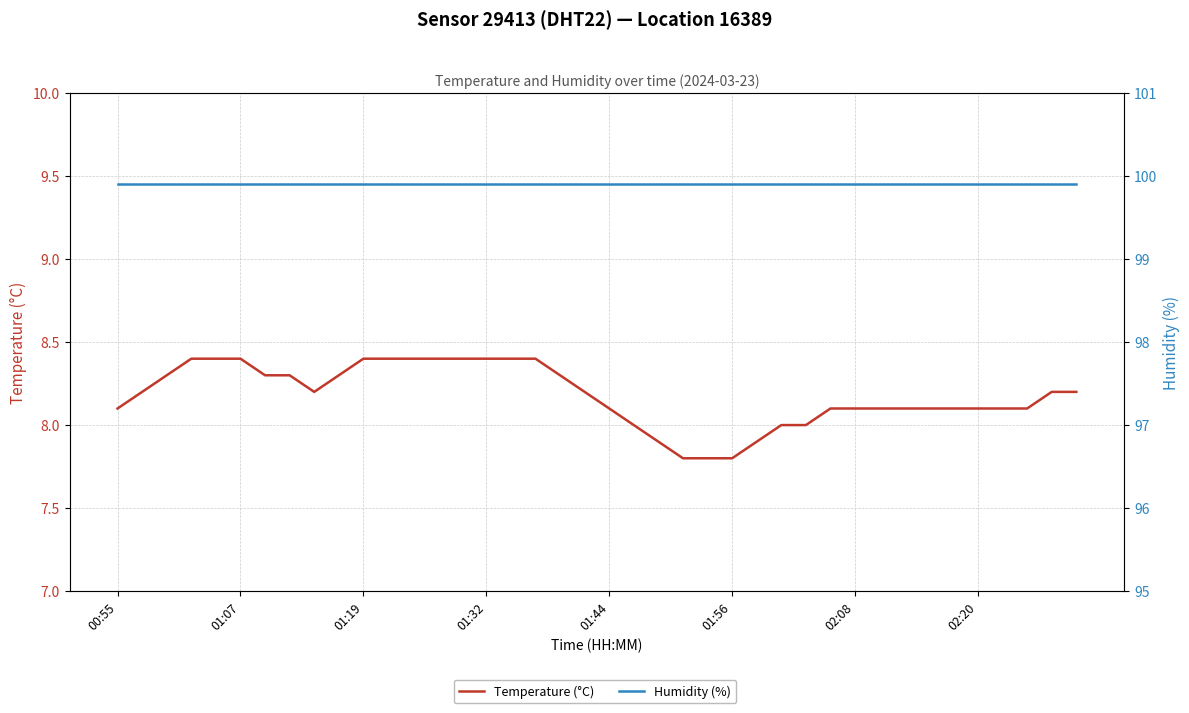

How many data points in Temperature (°C) are above 8?

32